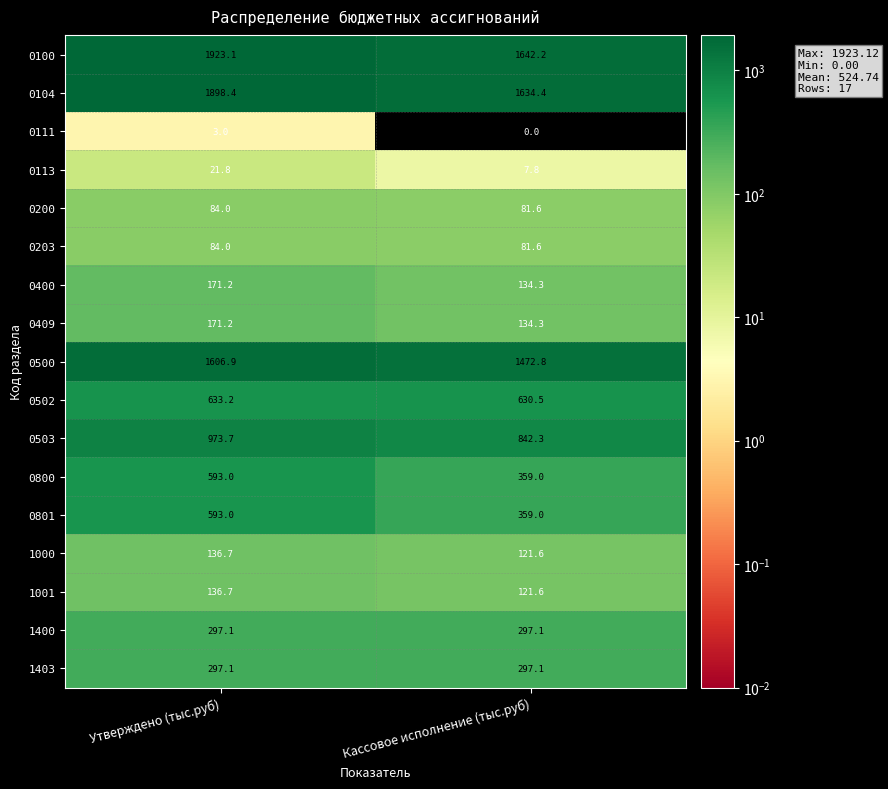

Which category has the lowest value in the 0104 series?

Кассовое исполнение (тыс.руб)